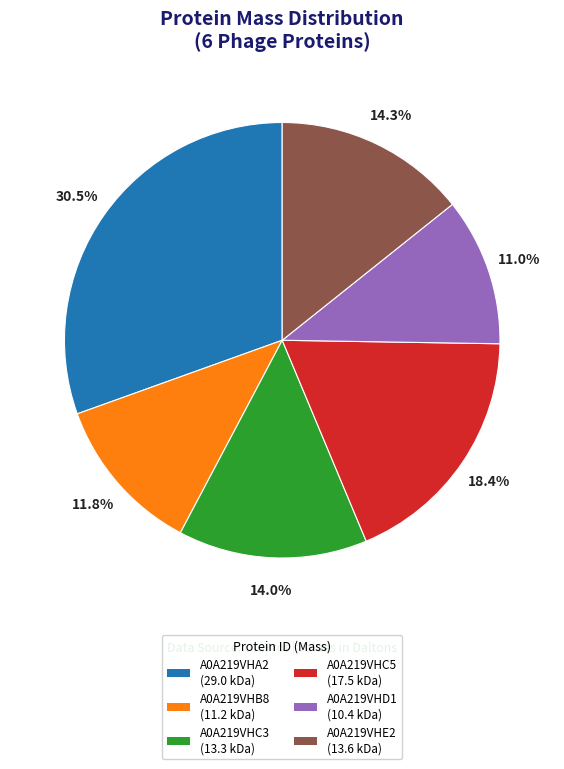

How much of the chart is everything except A0A219VHC5?

81.6%